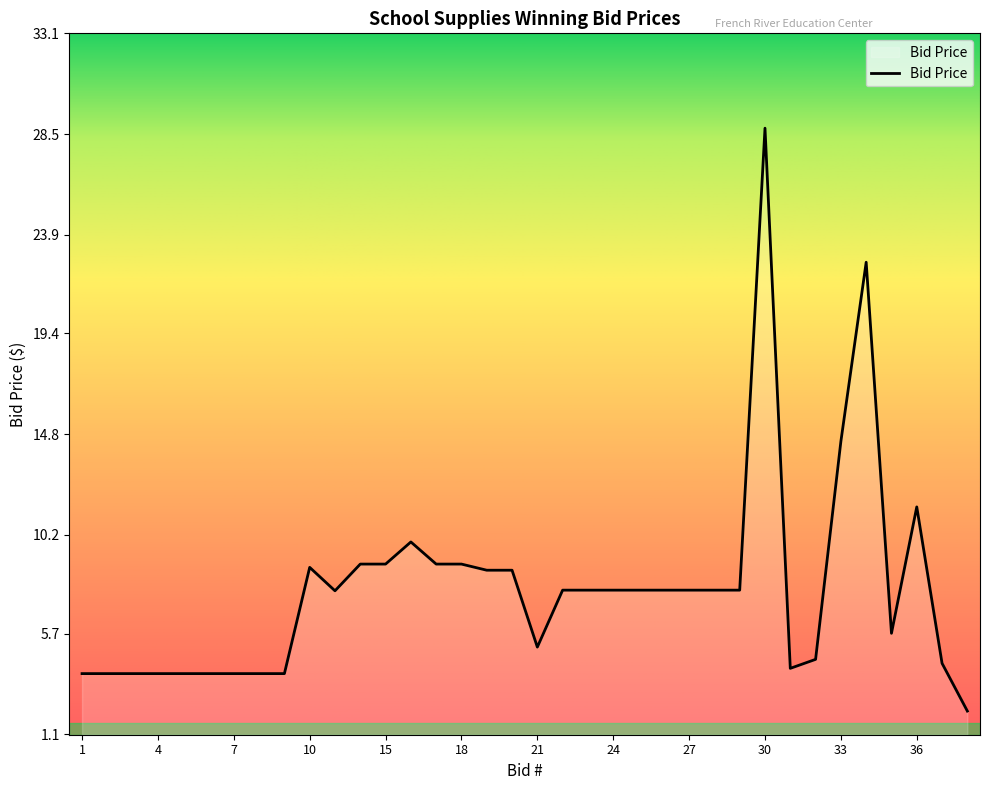

What is the maximum value shown in the chart?

28.8